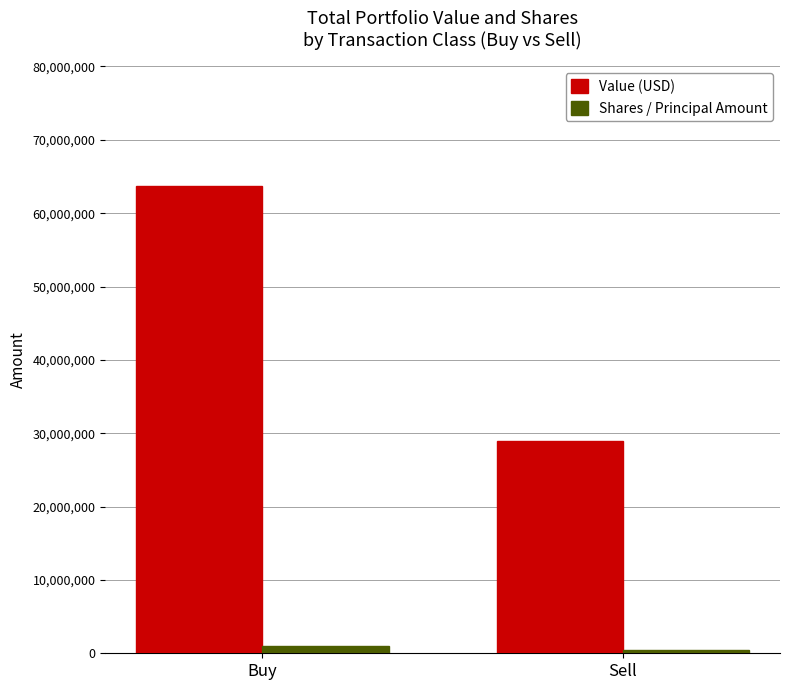

Is the value of Shares / Principal Amount at Buy greater than the value of Value (USD) at Buy?

No